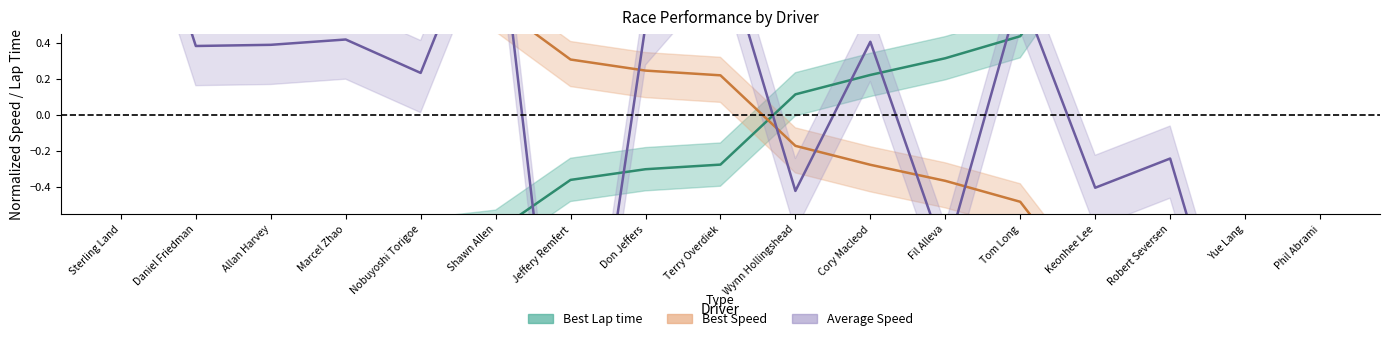

What are all the series names shown in the legend?

Best Lap time, Best Speed, Average Speed